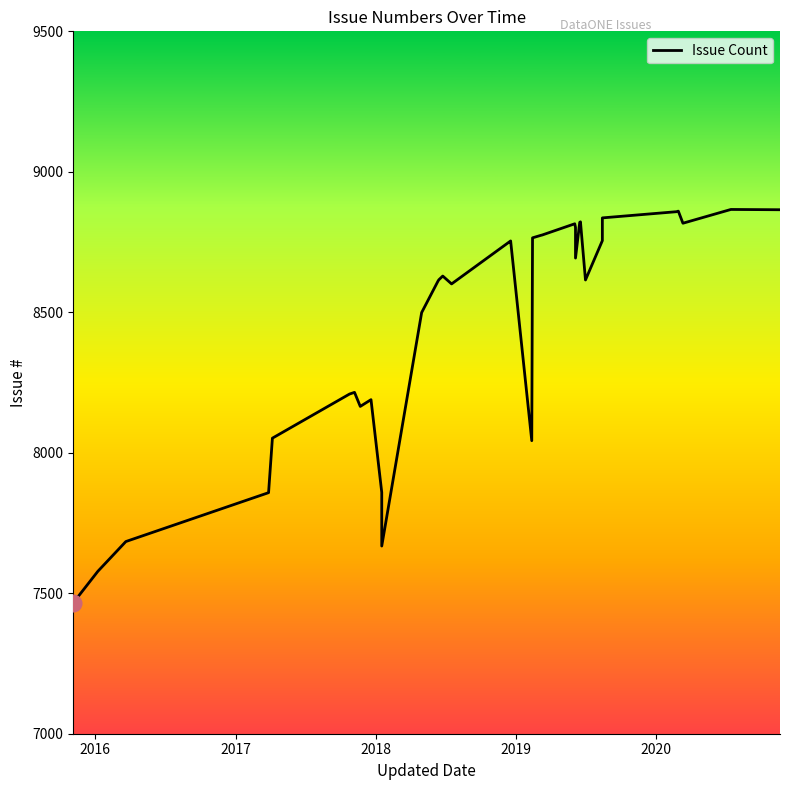

What is the sum of all values?

305009